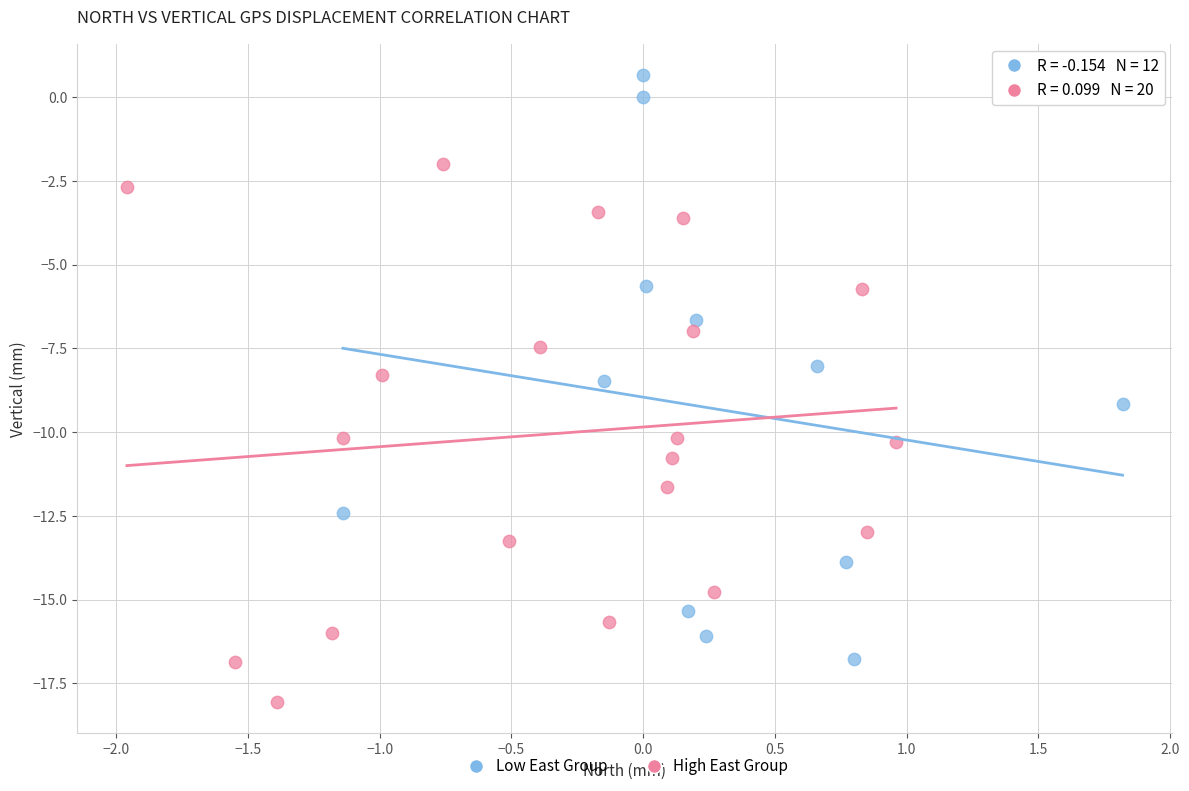

Which series reaches the minimum Y coordinate?

High East Group